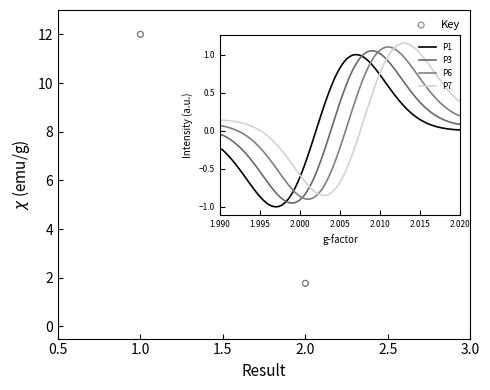

Which has a higher value, 2.0 or 2.0?

2.0